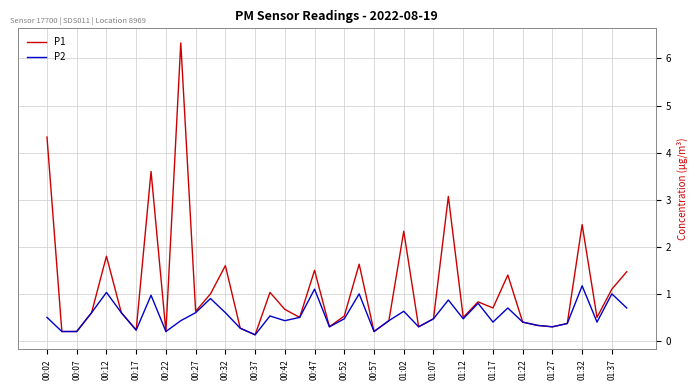

Which series has the widest spread of values?

P1